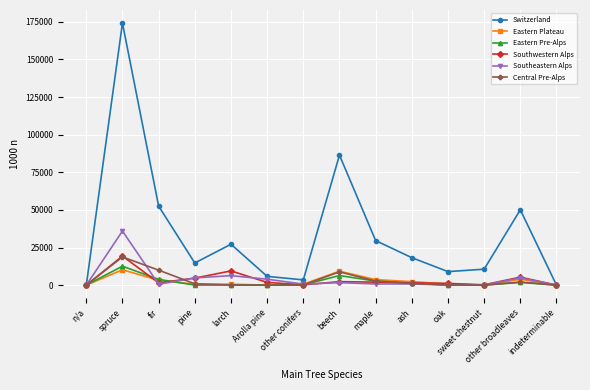

Is it true that Eastern Plateau equals 3959 at other broadleaves?

True